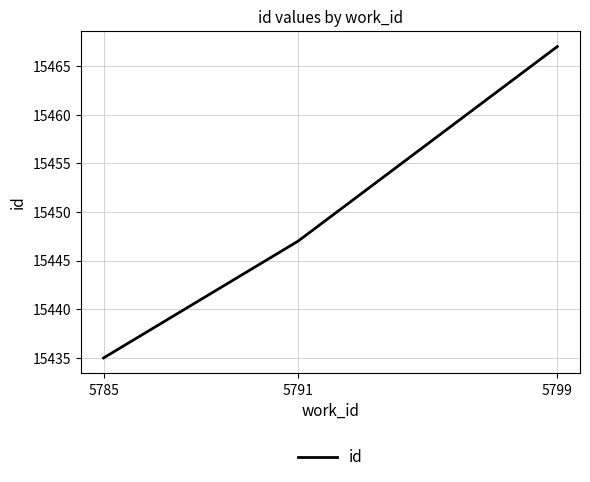

What is the approximate value at 5799, to the nearest 10?

15470